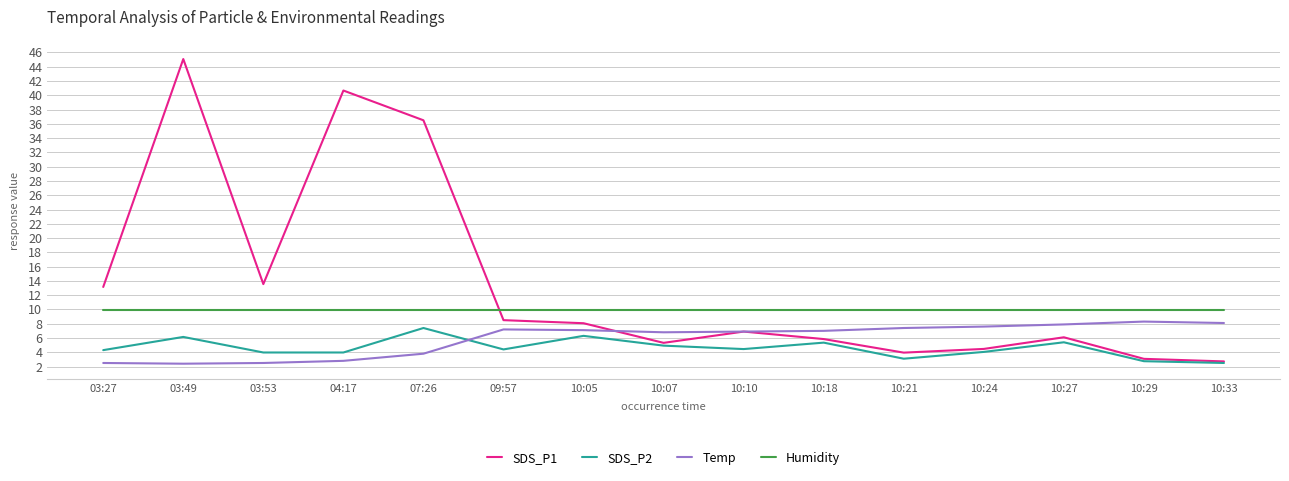

What is the sum of the SDS_P1 values at 10:27 and 10:10?

13.0